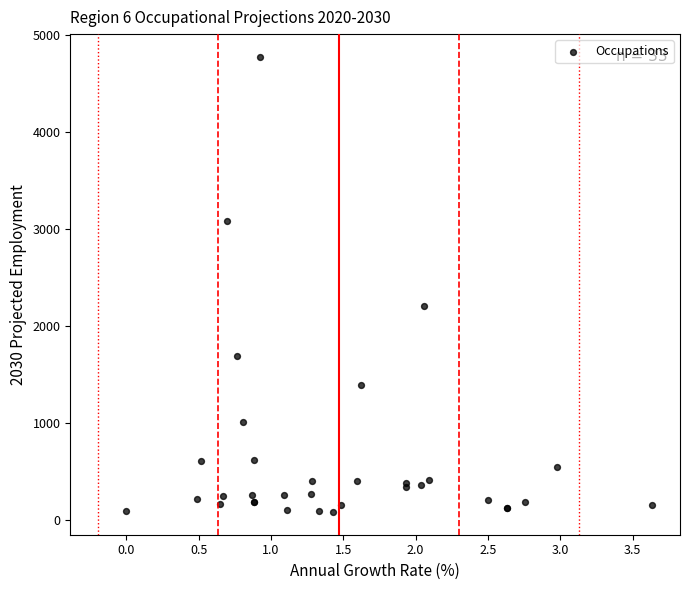

What Y value in the scatter plot is closest to 2427?

2200